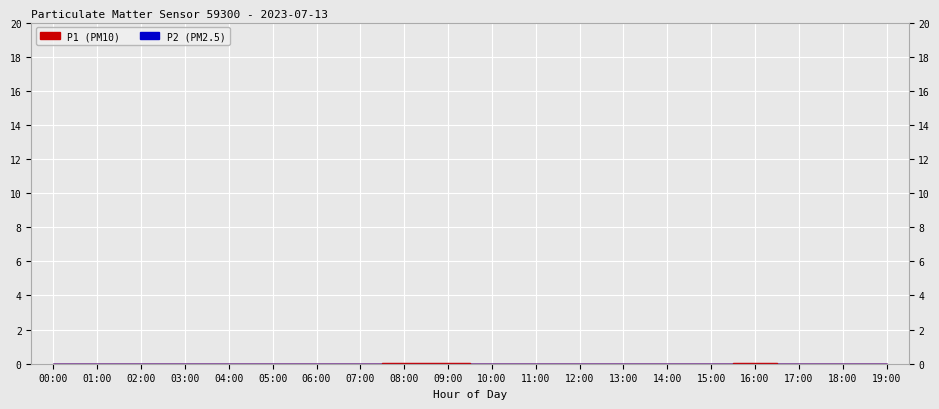

Between 13:00 and 15:00, which series saw the biggest shift?

P1